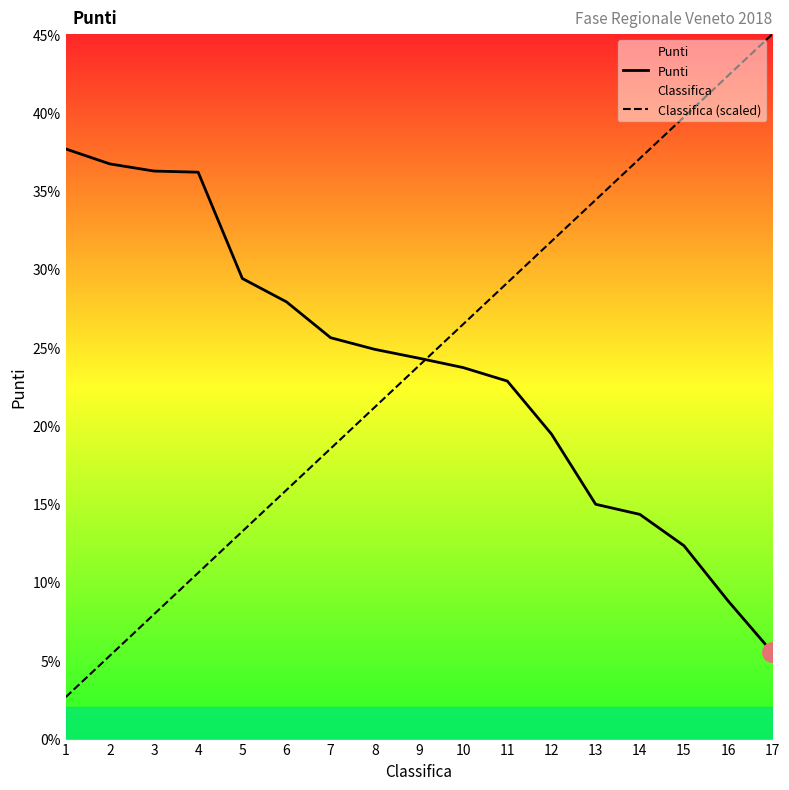

True or false: Punti and Classifica (scaled) cross at least once.

True